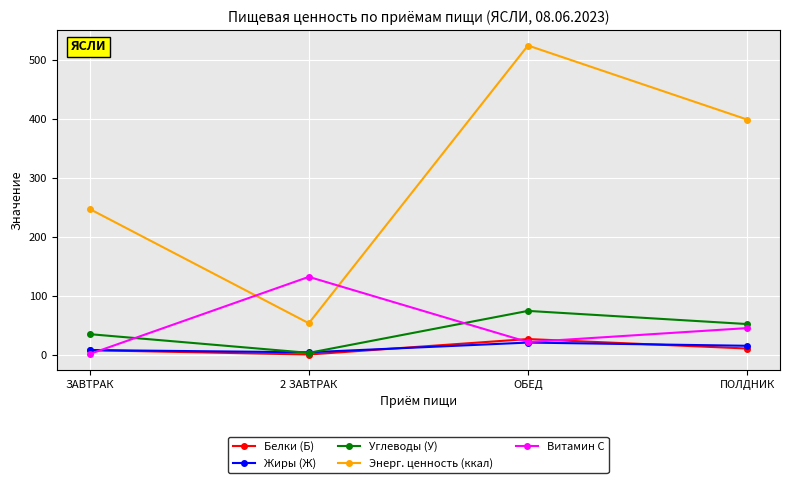

Reading right to left, transcribe all the data shown in this chart.

Белки (Б): ПОЛДНИК=10.8	ОБЕД=26.9	2 ЗАВТРАК=0.6	ЗАВТРАК=8.0
Жиры (Ж): ПОЛДНИК=15.4	ОБЕД=20.9	2 ЗАВТРАК=4.4	ЗАВТРАК=8.2
Углеводы (У): ПОЛДНИК=52.3	ОБЕД=74.6	2 ЗАВТРАК=3.4	ЗАВТРАК=35.2
Энерг. ценность (ккал): ПОЛДНИК=399.1	ОБЕД=524.6	2 ЗАВТРАК=53.7	ЗАВТРАК=247.4
Витамин С: ПОЛДНИК=45.4	ОБЕД=21.7	2 ЗАВТРАК=132.3	ЗАВТРАК=1.5